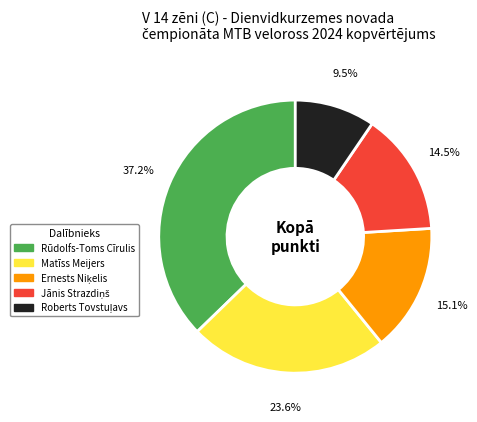

Is there a majority slice in this chart?

No